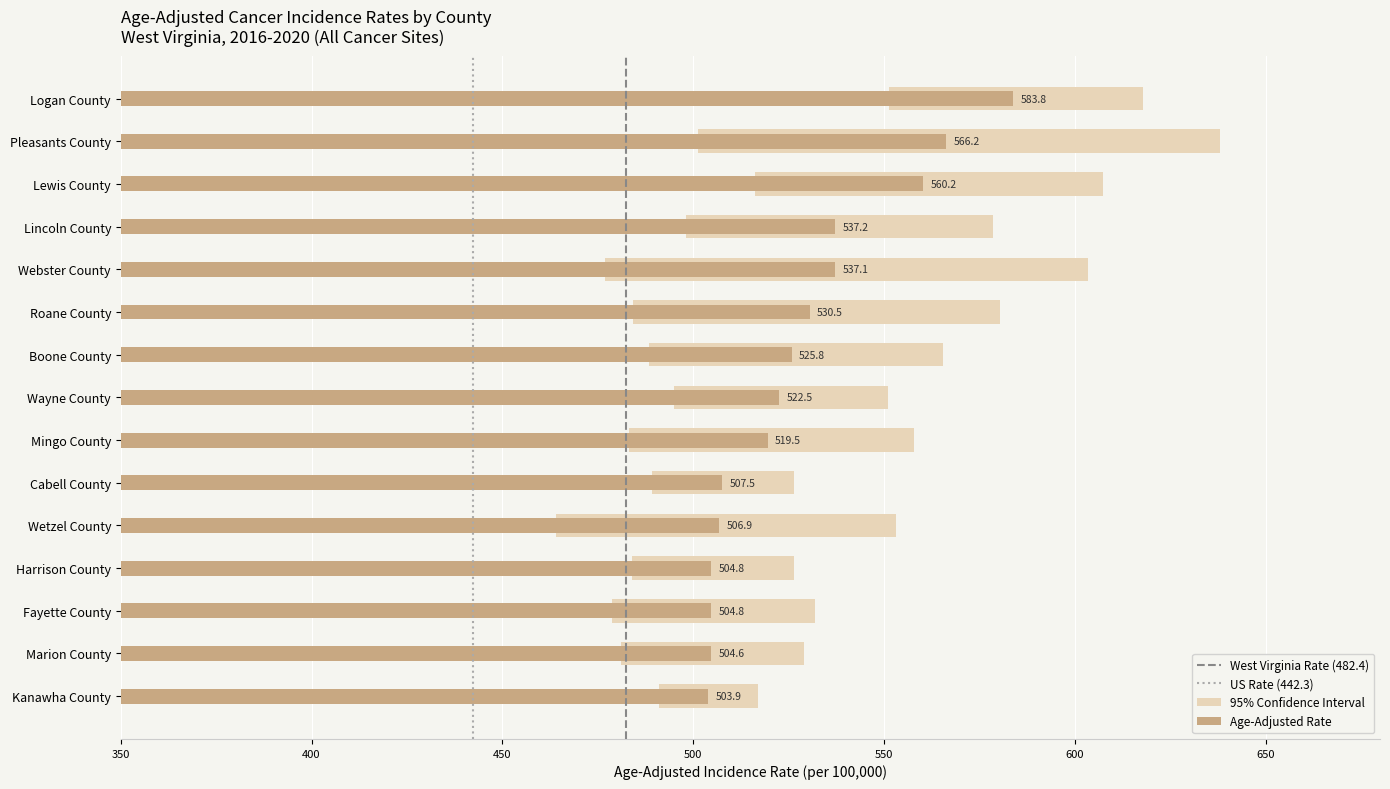

Is it true that West Virginia Rate (482.4) equals 0 at 400?

False